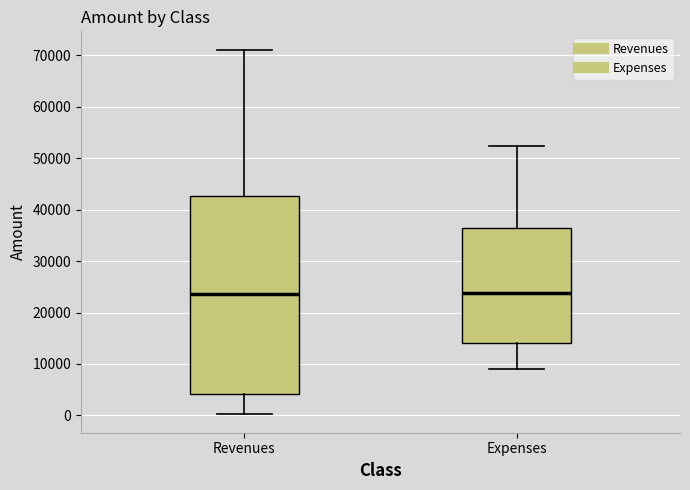

Comparing the boxes themselves (not the whiskers), which one is the tallest?

Revenues